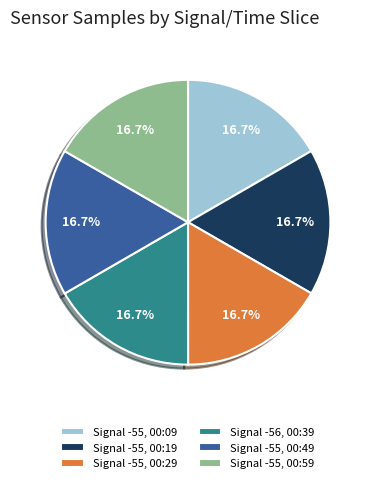

What is the total percentage of Signal -55, 00:09 and Signal -55, 00:49?

33.3%